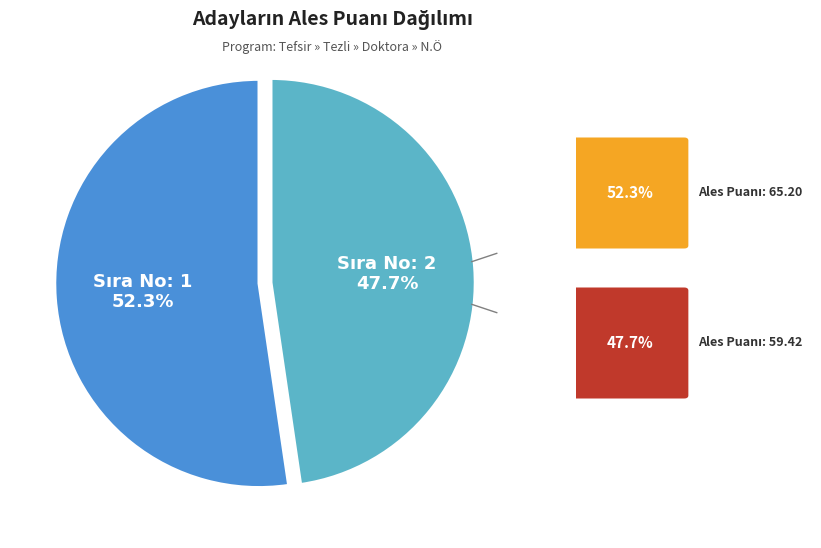

Is there a majority slice in this chart?

Yes